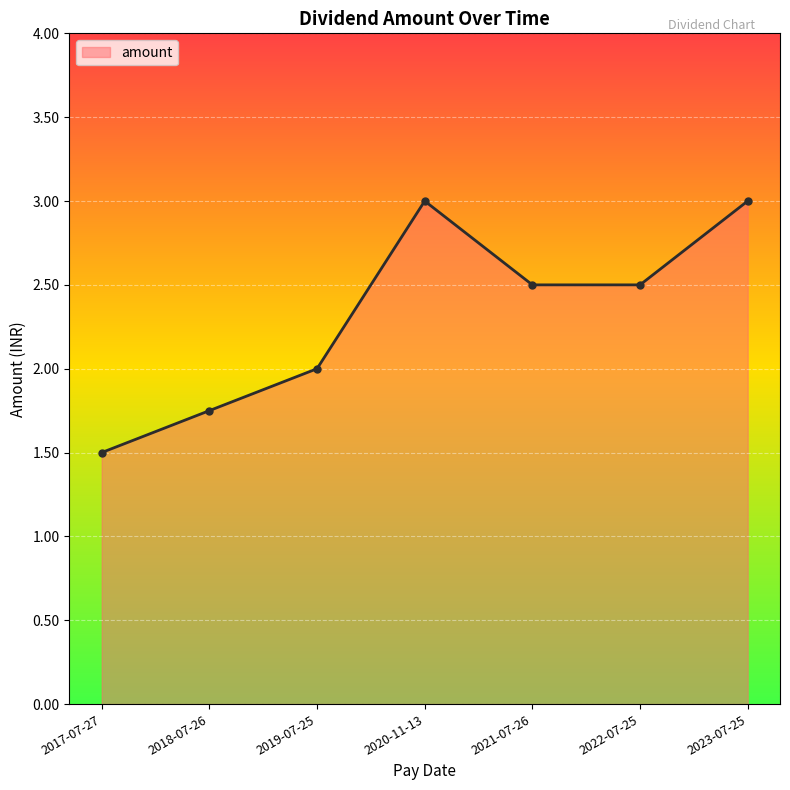

At which category does the chart reach its minimum across all series?

2017-07-27